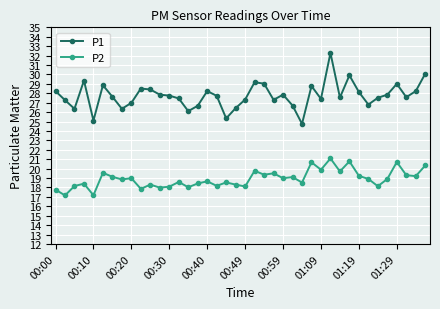

What is the sum of all P2 values?

756.1